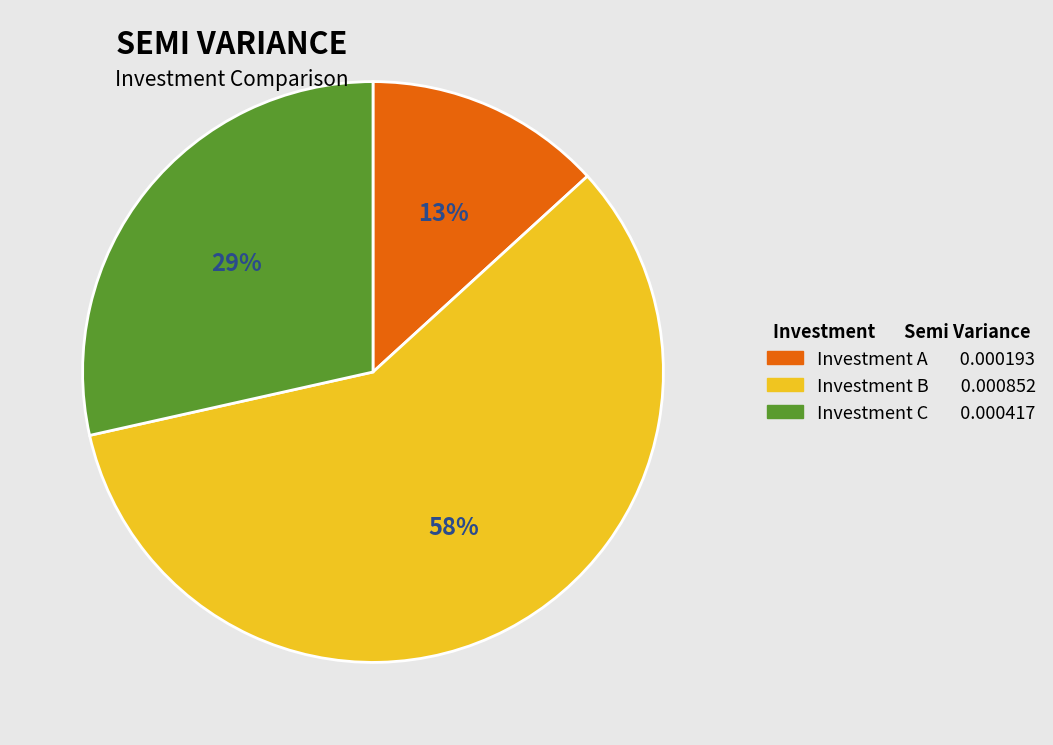

What is the majority slice?

Investment B